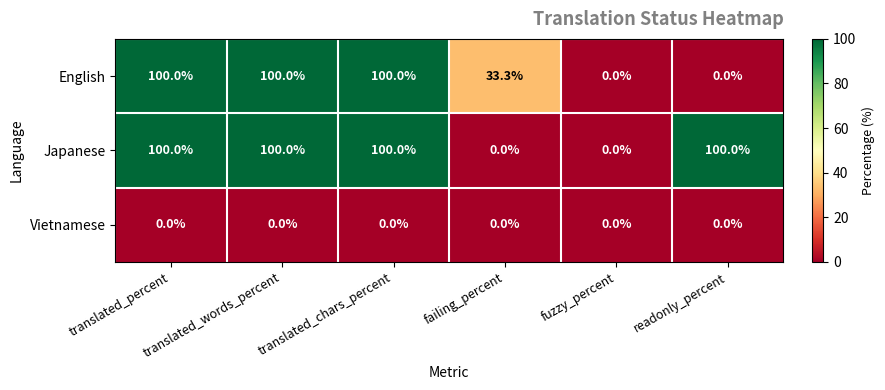

What is the total value across all series at translated_words_percent?

200.0